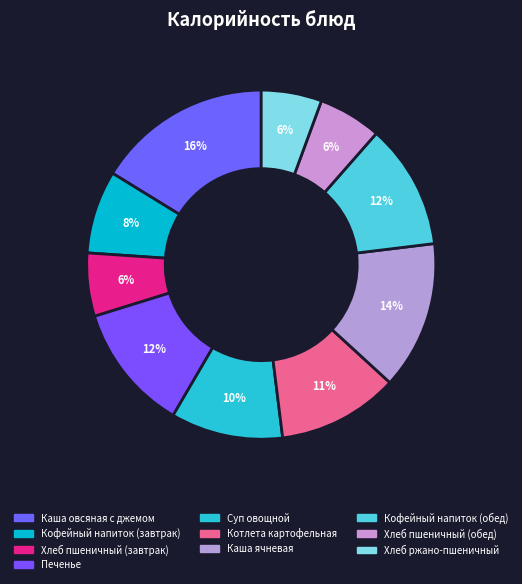

How many slices are in this pie chart?

10